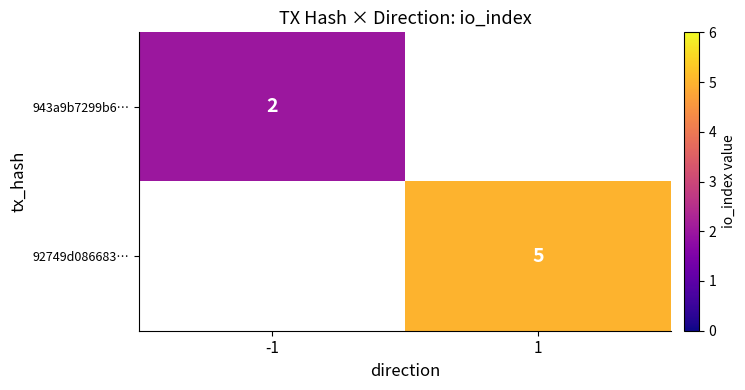

Between -1 and 1, which is larger?

-1